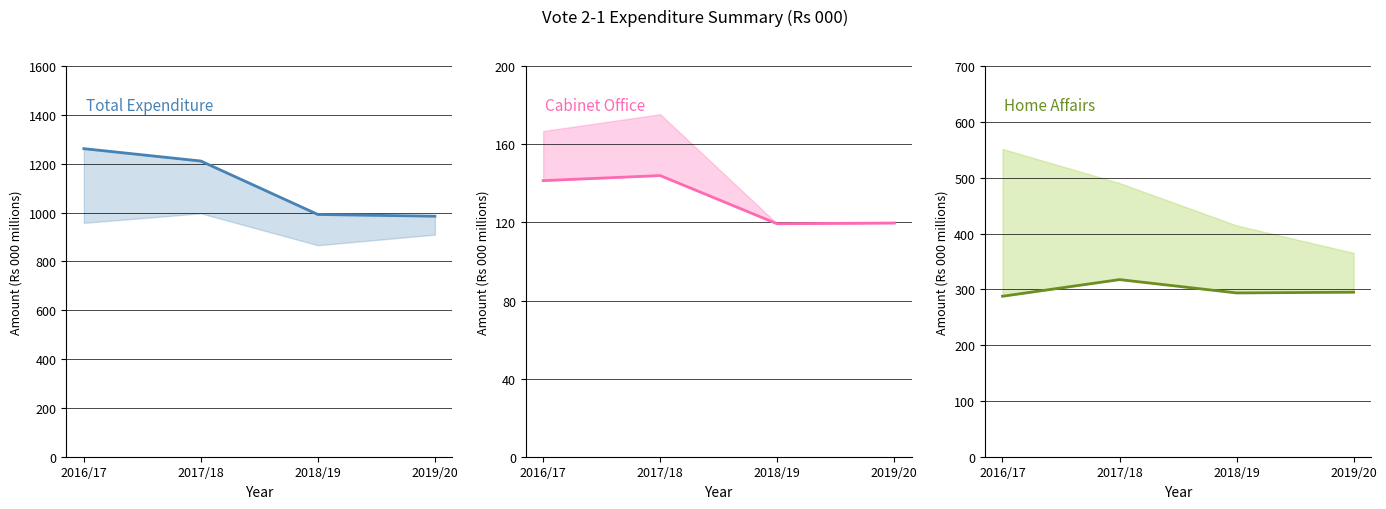

The value of Total Expenditure at 2016/17 is 1262.2. True or false?

True